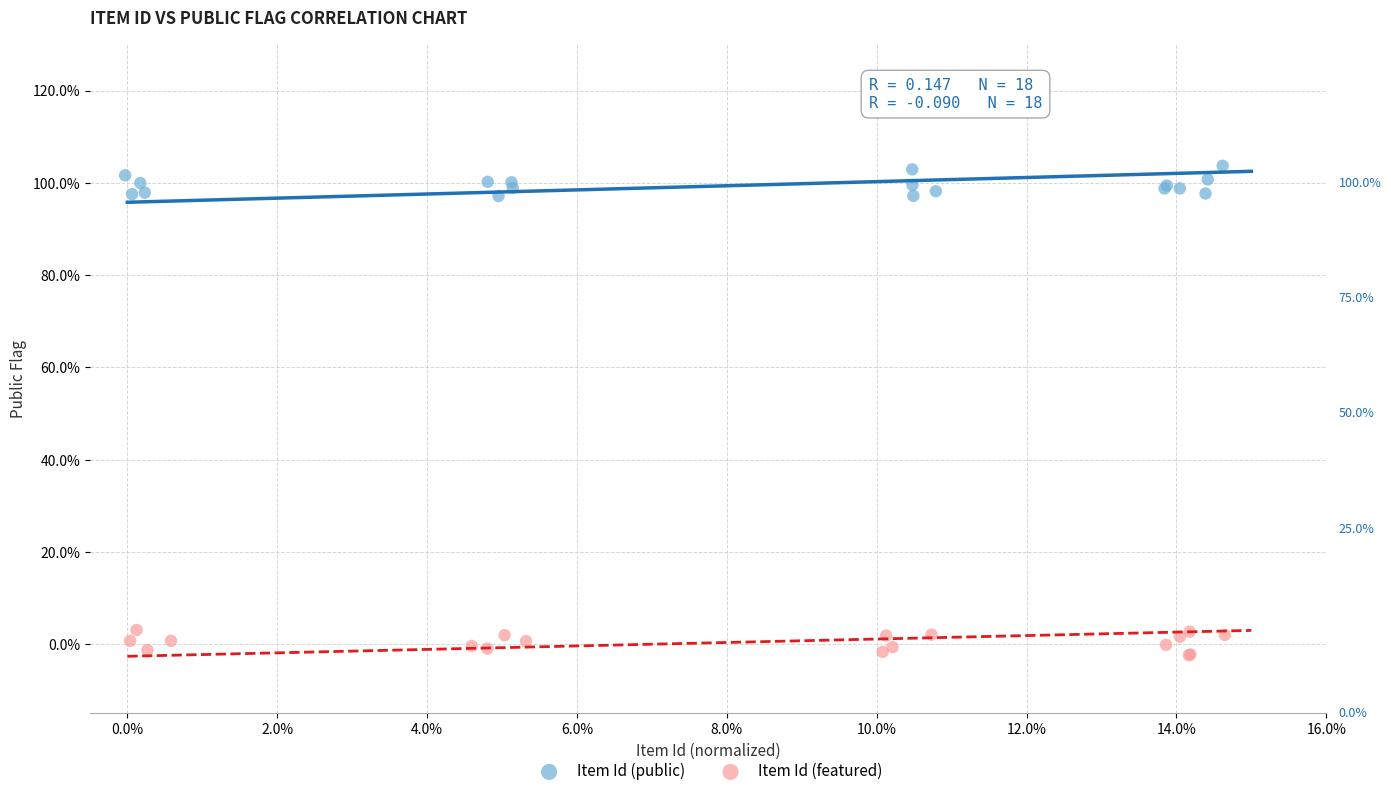

Which series contains the lowest Y value?

Item Id (featured)